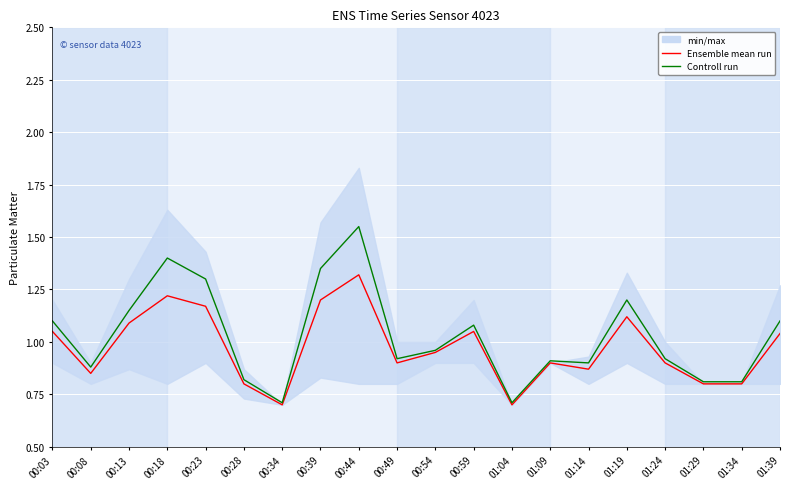

Rank the categories by Ensemble mean run value from lowest to highest.

00:34, 01:04, 00:28, 01:29, 01:34, 00:08, 01:14, 00:49, 01:09, 01:24, 00:54, 01:39, 00:03, 00:59, 00:13, 01:19, 00:23, 00:39, 00:18, 00:44